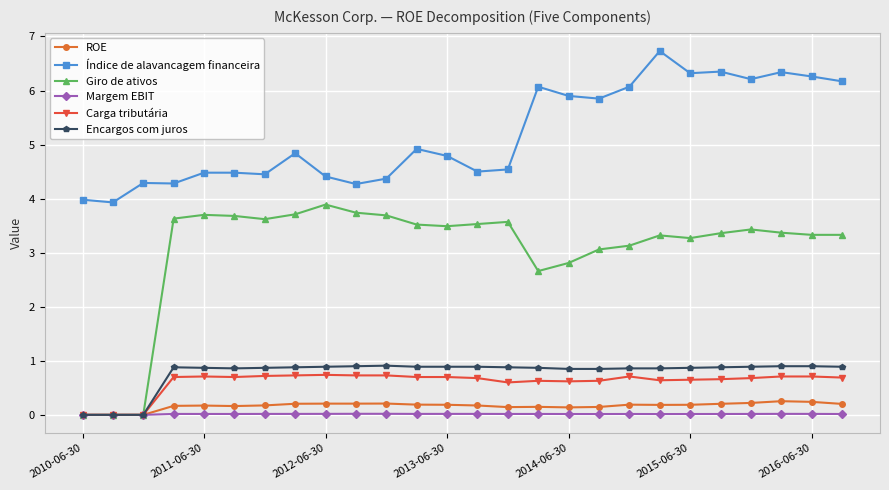

What is the difference between the maximum and second lowest values in the ROE series?

0.3